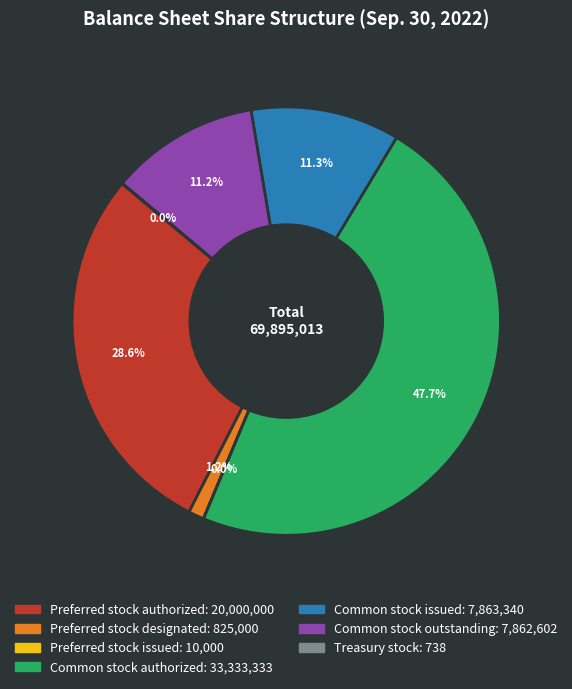

Which category has the biggest portion of the pie?

Common stock authorized